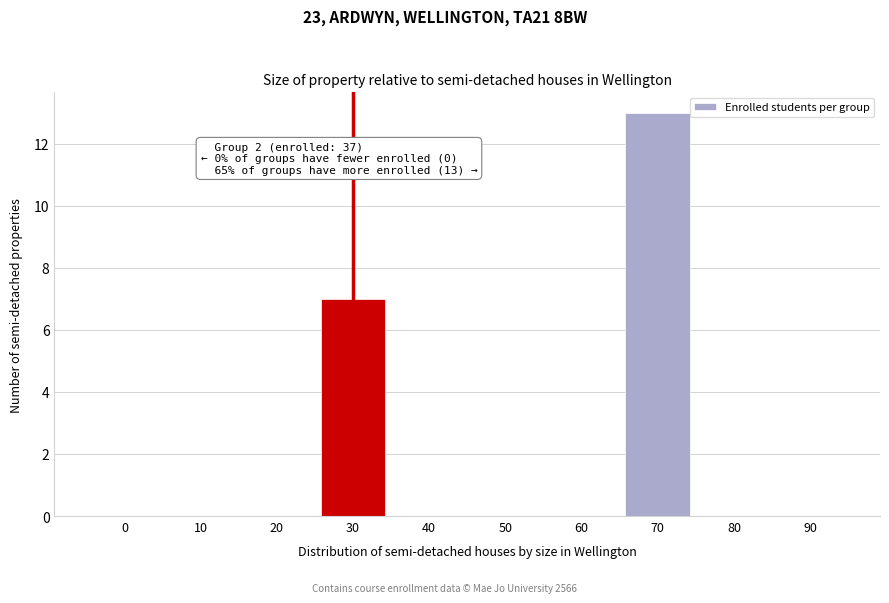

Reading left to right, extract all data points from this chart.

0=0	10=0	20=0	30=7	40=0	50=0	60=0	70=13	80=0	90=0